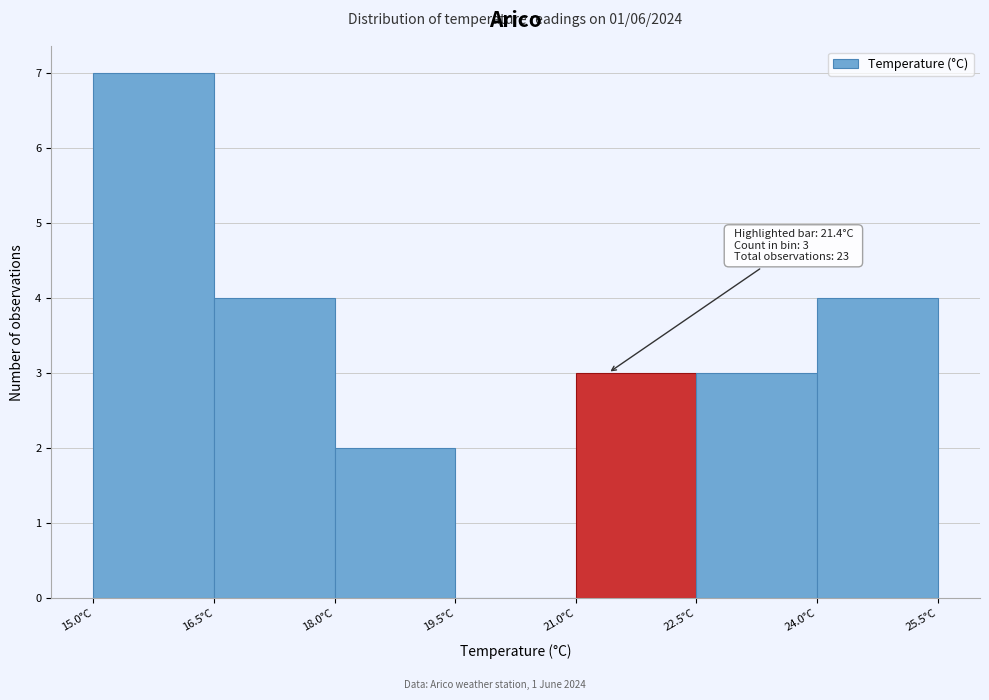

Over which range of the x-axis is the bar tallest?

15.0 to 16.5